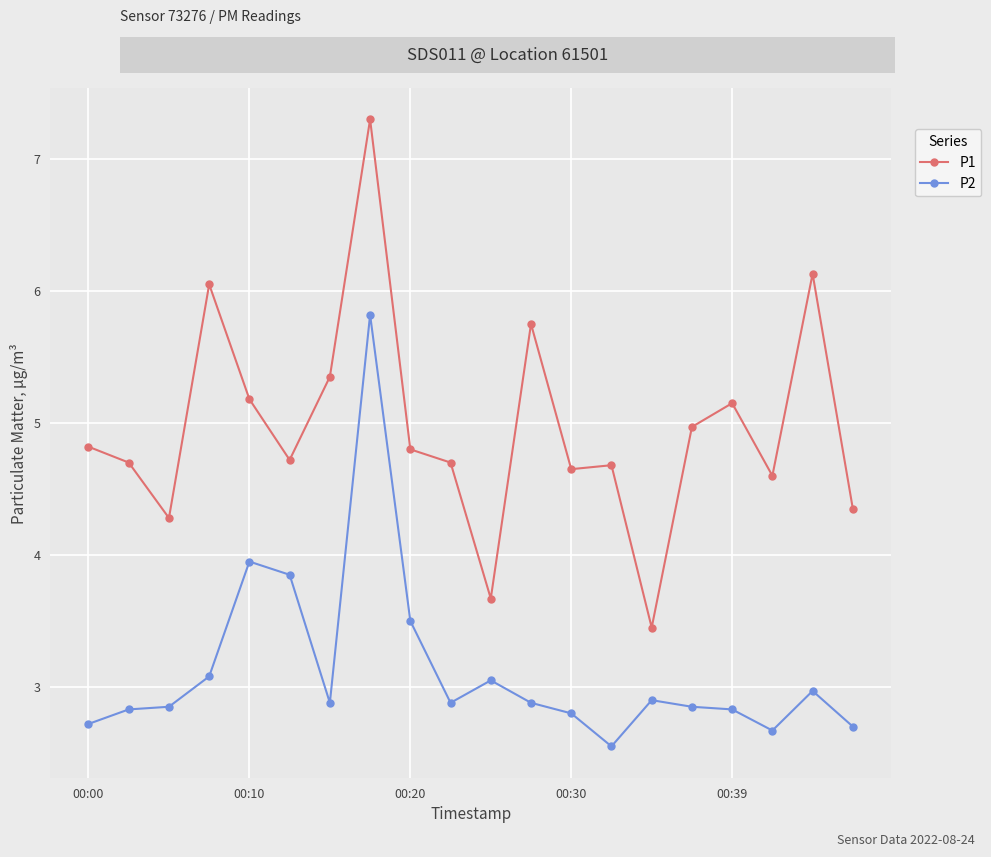

What is the value of the P1 point at the 3rd from the left?

4.3